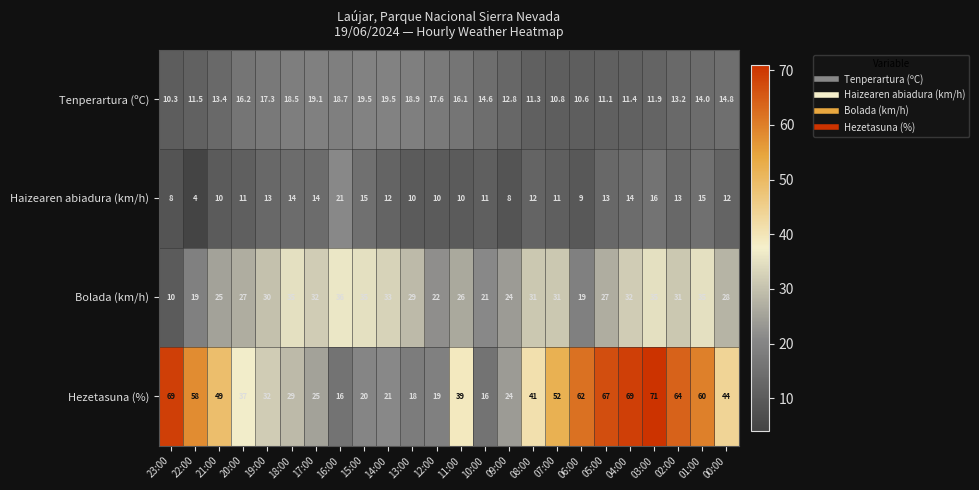

At how many categories does at least one series exceed 70?

1